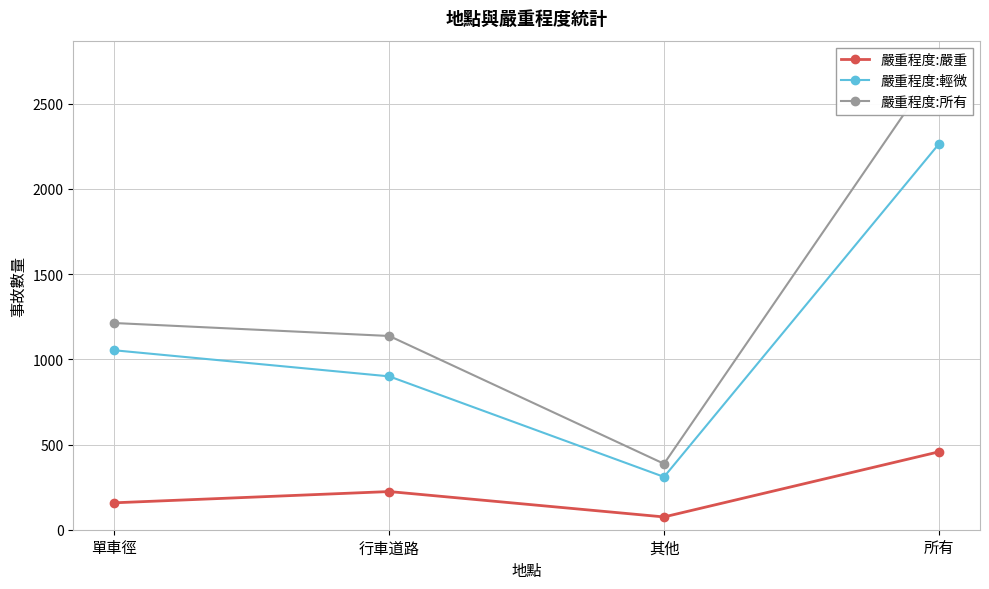

Which series changed the most between 行車道路 and 其他?

嚴重程度:所有